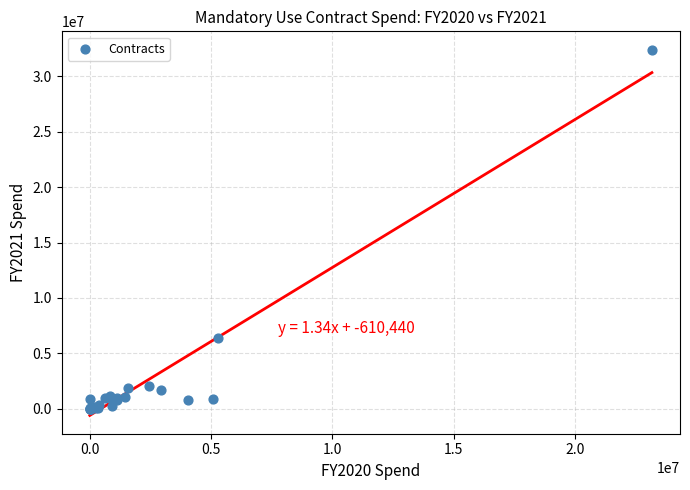

What Y value in the scatter plot is closest to 16213518?

6389123.1